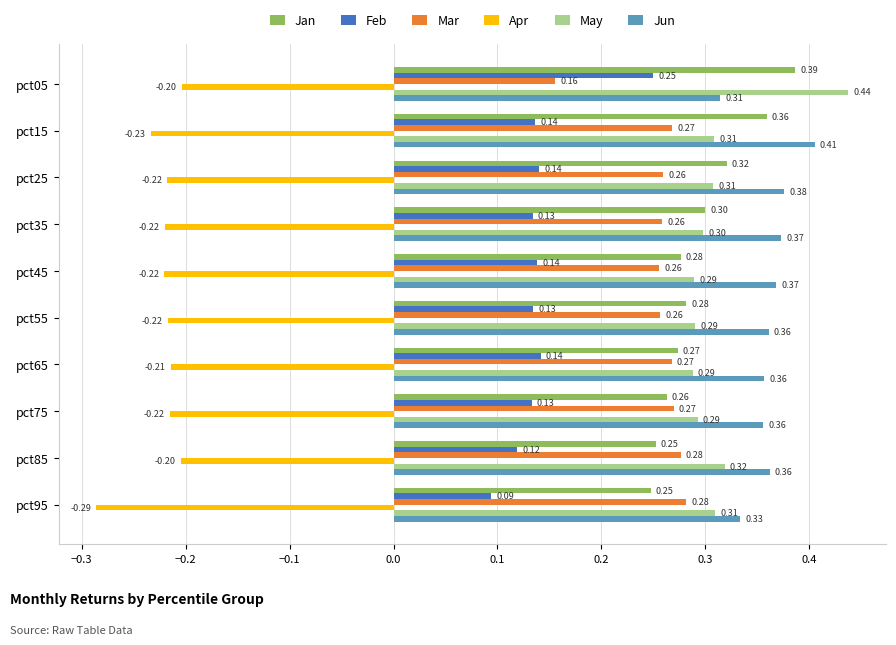

Where is Mar nearest to the value 0?

pct05